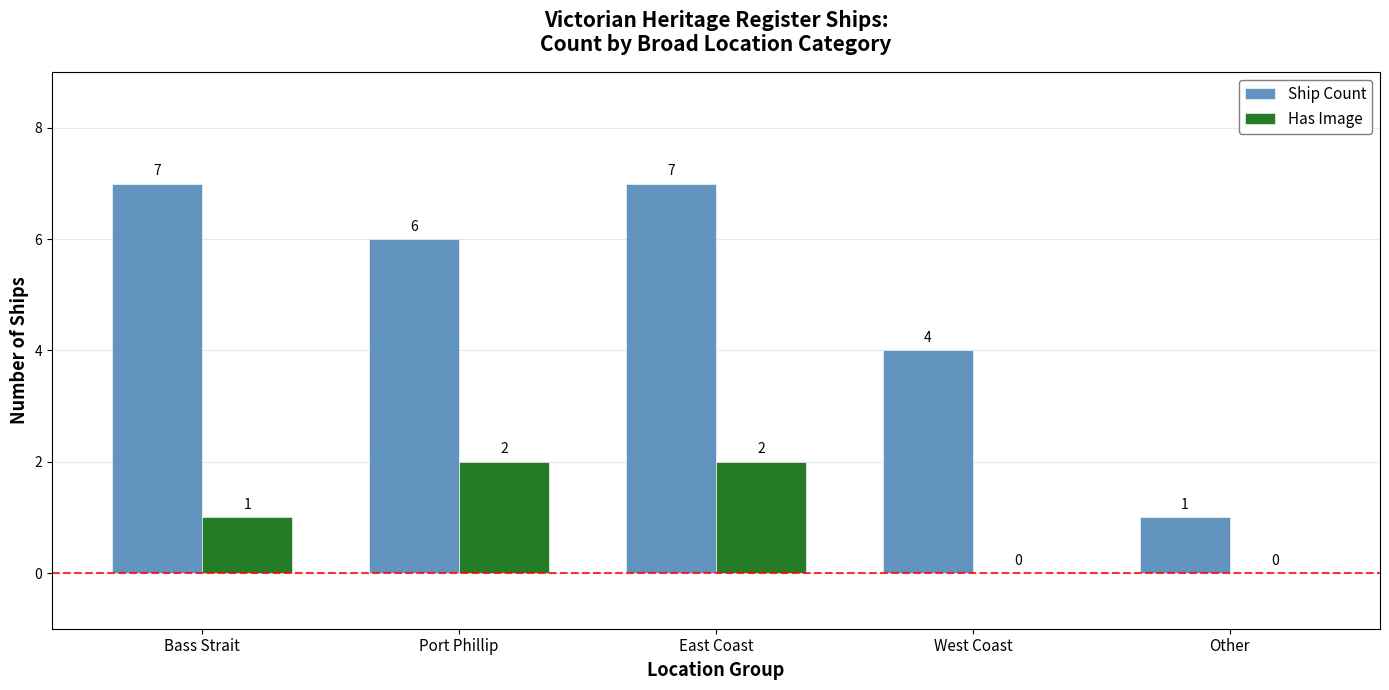

What is the greatest value displayed?

7